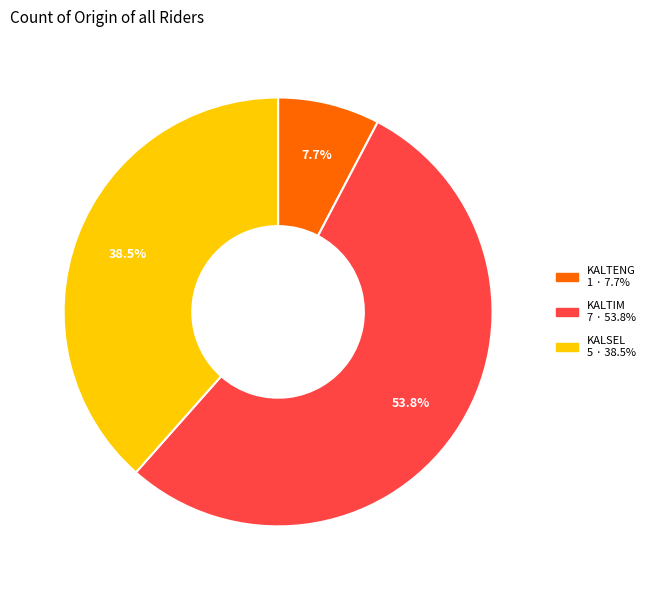

Is there any slice that represents more than half of the pie?

Yes